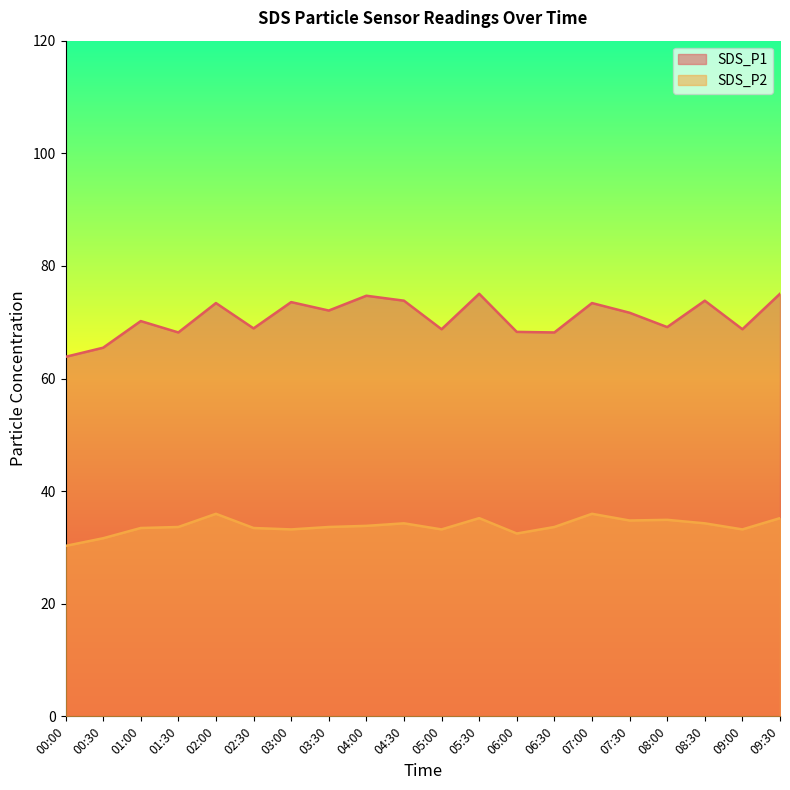

What is the minimum value for SDS_P1?

63.9